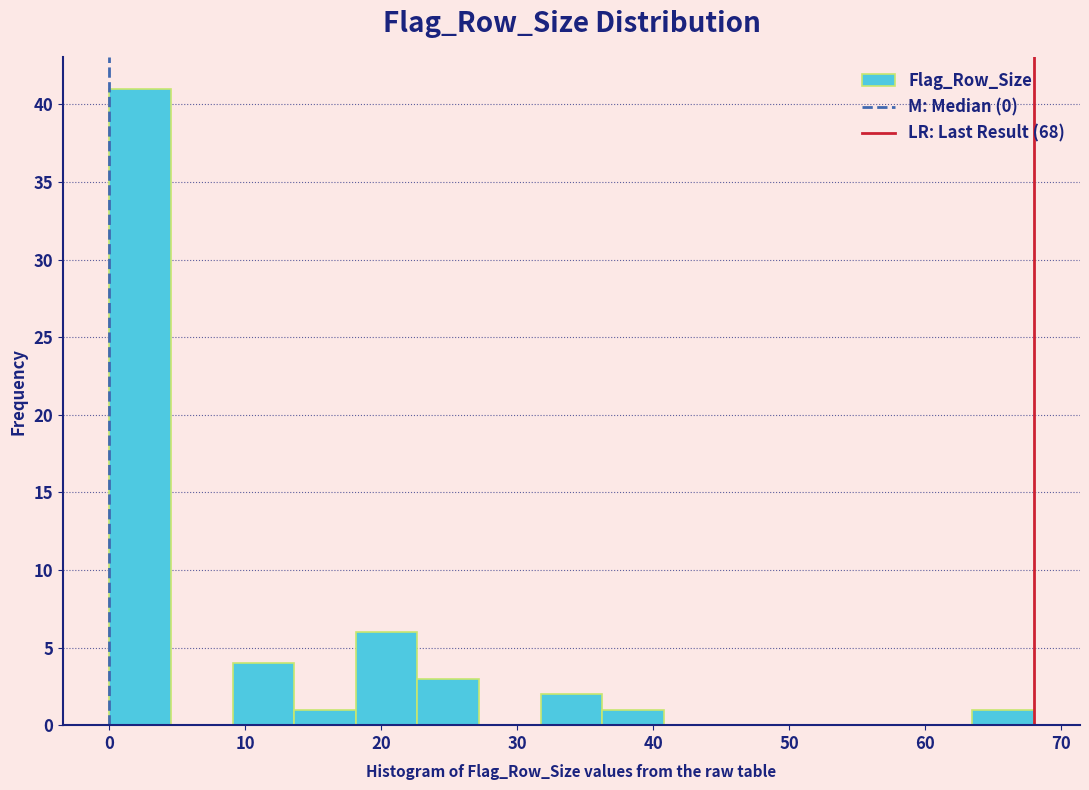

How tall is the bar that spans 9 to 14 on the x-axis? Neither the bar edges nor the heights are printed on the chart, so give them approximately, as read against the axes.

4